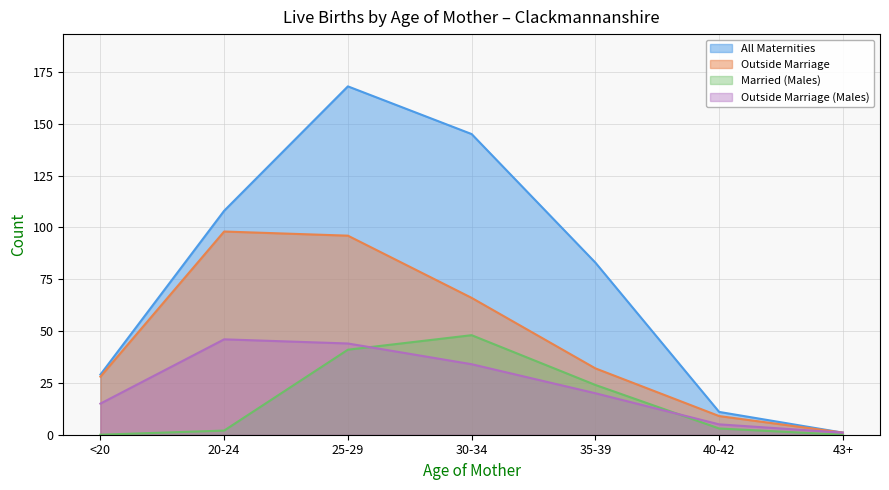

True or false: All Maternities and Outside Marriage (Males) cross at least once.

False